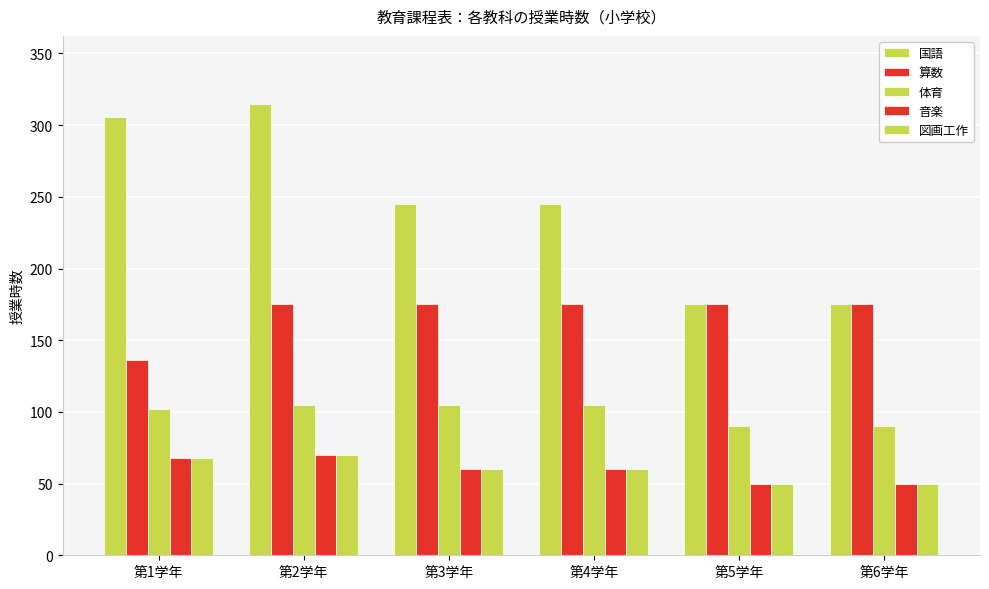

What is the label of the 2nd bar from the left?

第2学年